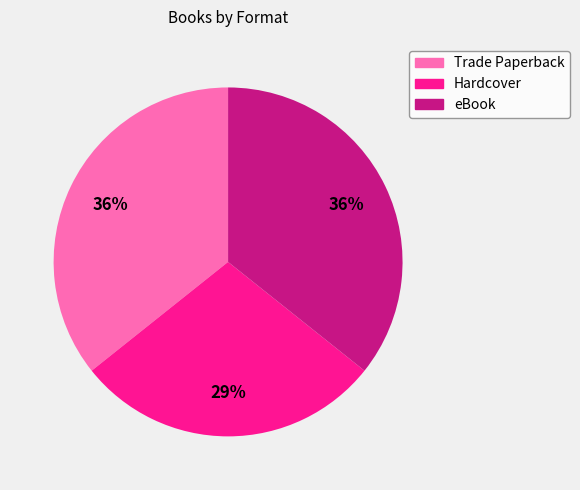

Does any single category account for the majority?

No